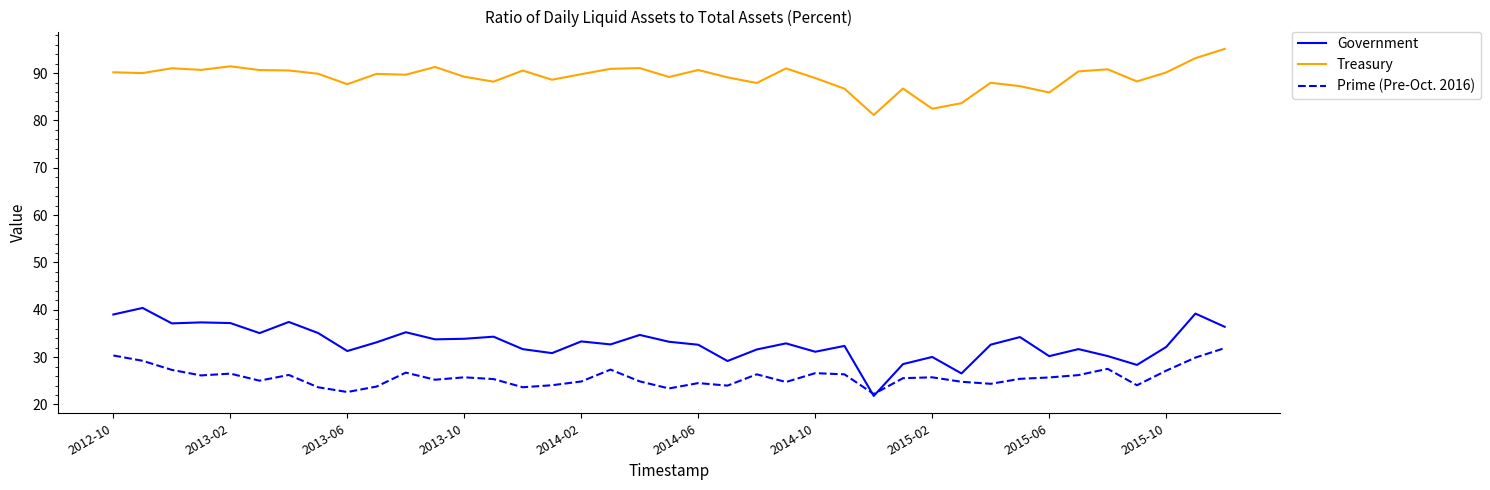

Which series has the largest total across all categories?

Treasury